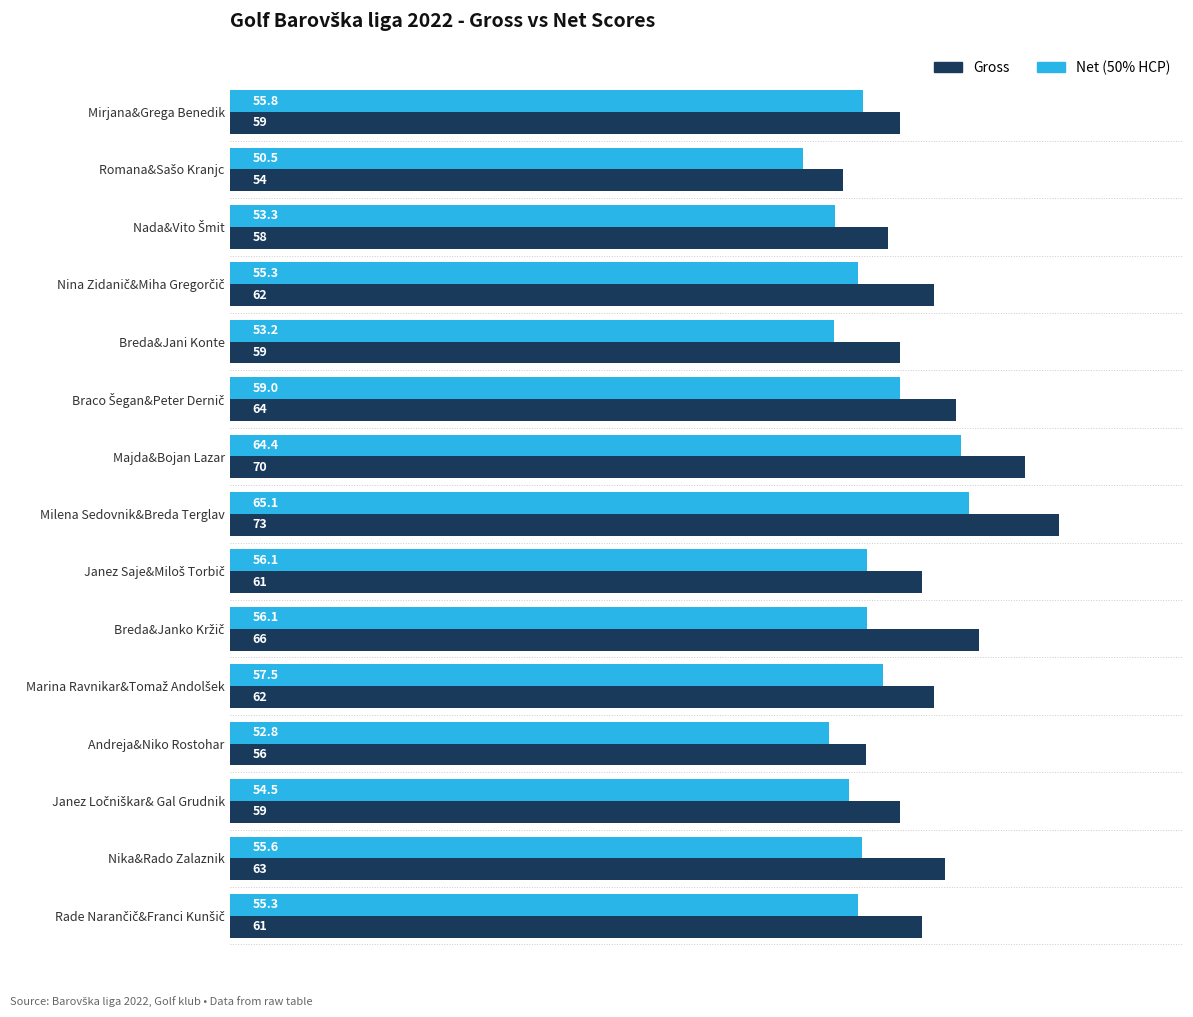

What is the maximum value for Gross?

73.0